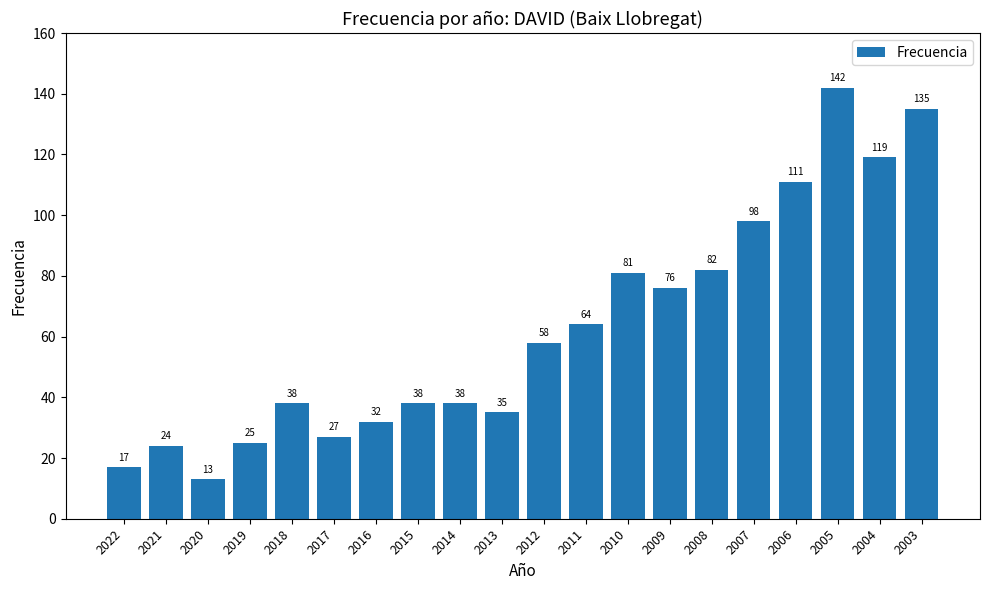

What is the difference between the second highest and minimum values?

122